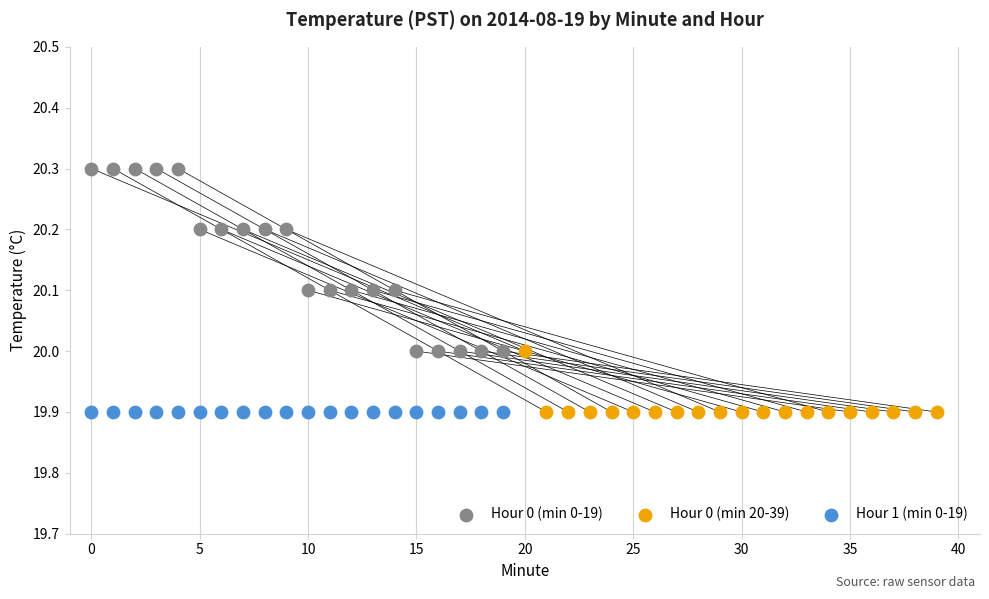

What are all the series names shown in the legend?

Hour 0 (min 0-19), Hour 0 (min 20-39), Hour 1 (min 0-19)